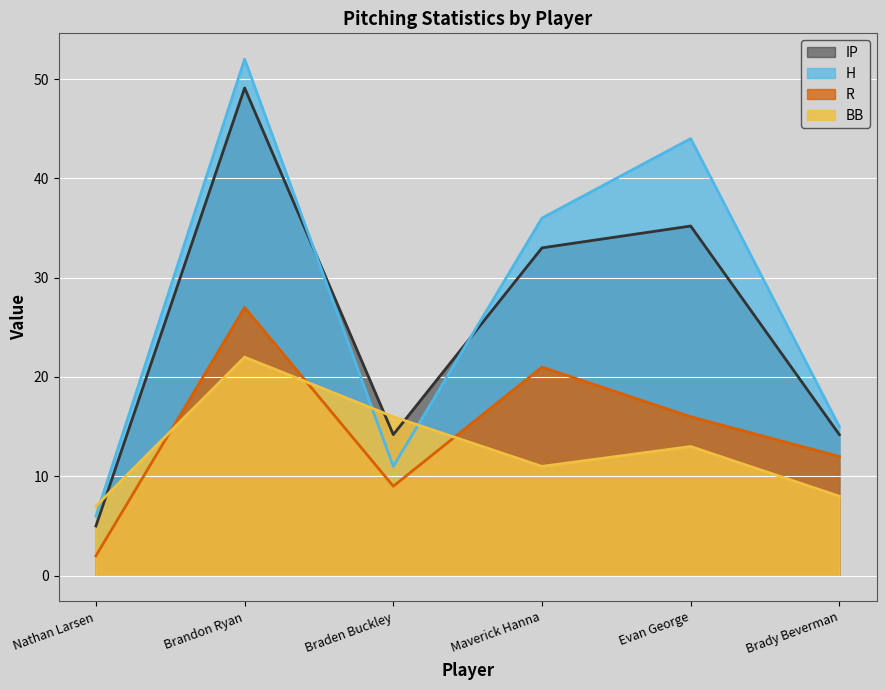

What is the label of the 4th point from the left?

Maverick Hanna